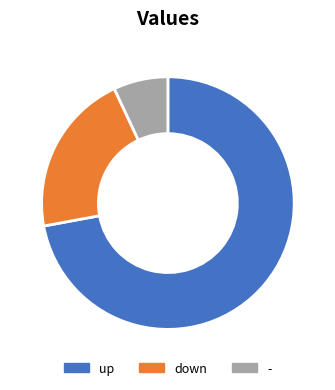

Is it true that up is 79% of the pie?

False